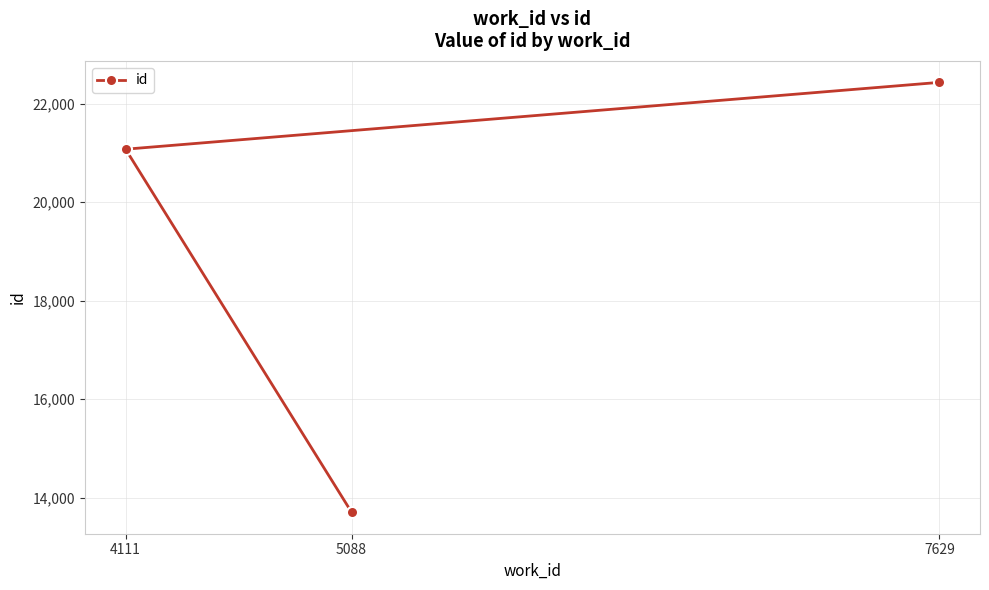

Is this an area chart (filled region under the line)?

No